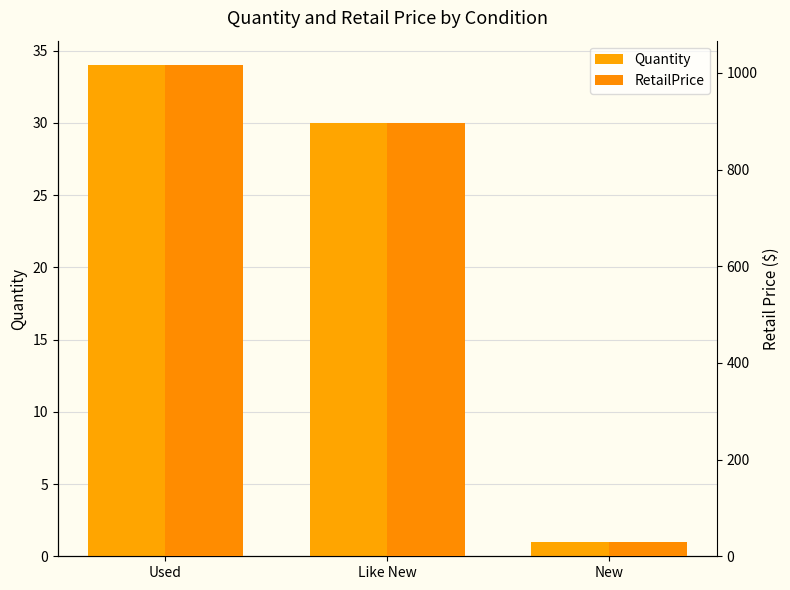

Rank the categories by RetailPrice value from highest to lowest.

Used, Like New, New